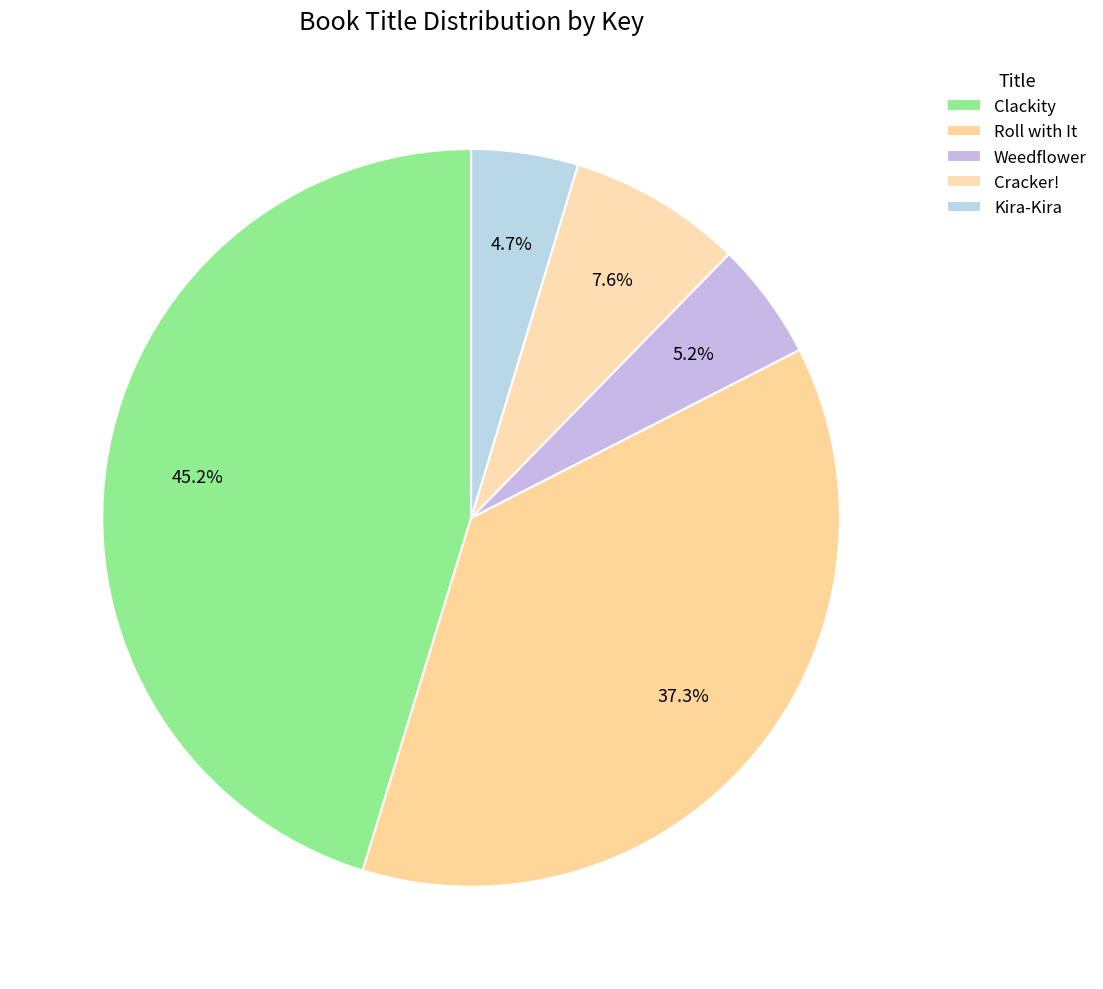

To the nearest percent, what percentage of the pie is Clackity?

45%